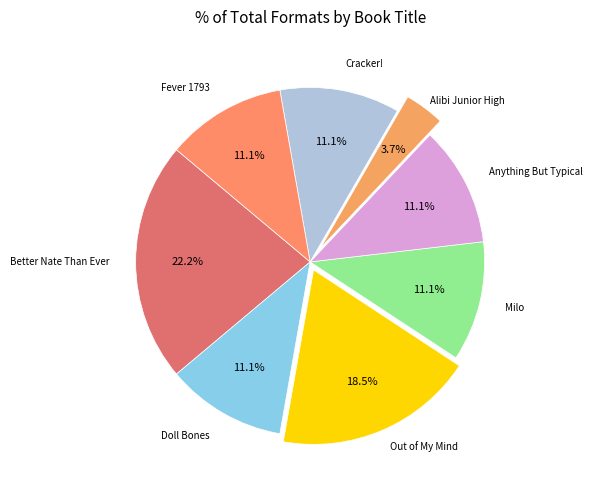

Rank the categories by value from lowest to highest.

Alibi Junior High, Doll Bones, Milo, Anything But Typical, Cracker!, Fever 1793, Out of My Mind, Better Nate Than Ever